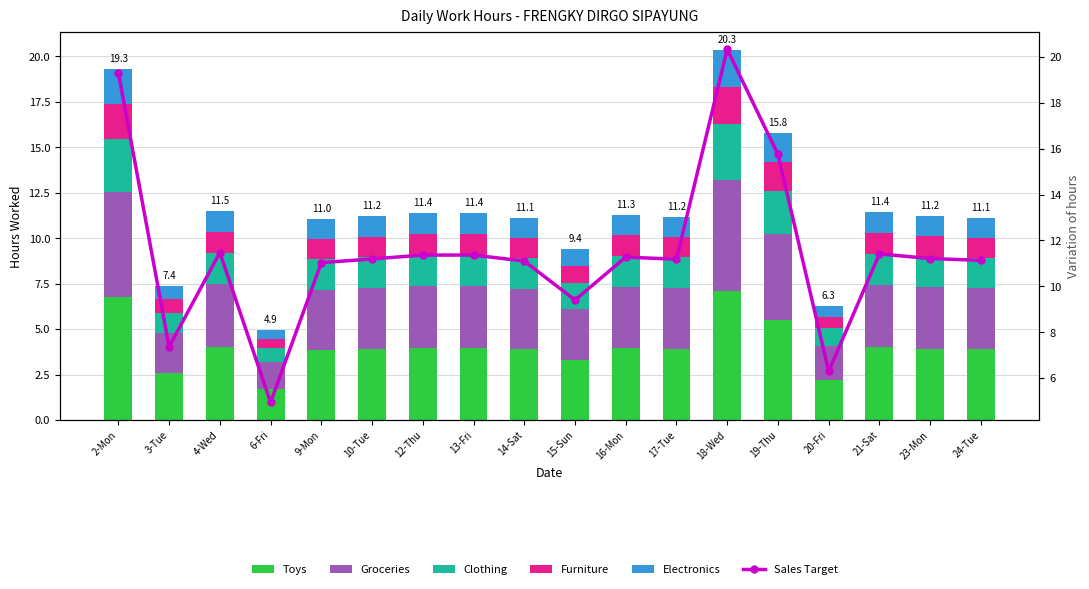

List the series in order of their peak value, lowest first.

Furniture, Electronics, Clothing, Groceries, Toys, Sales Target